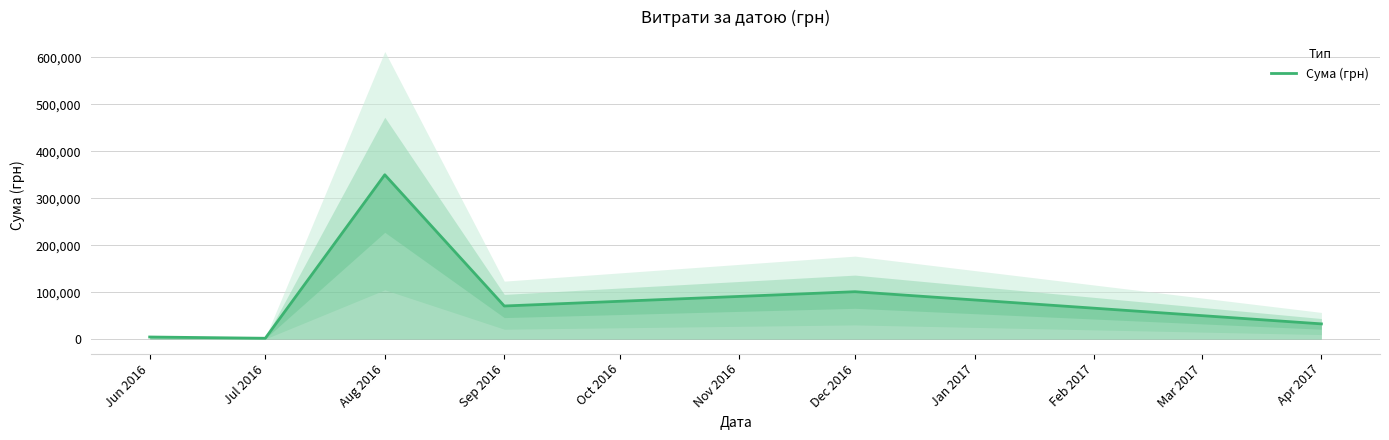

At which category does the chart reach its peak across all series?

Aug 2016